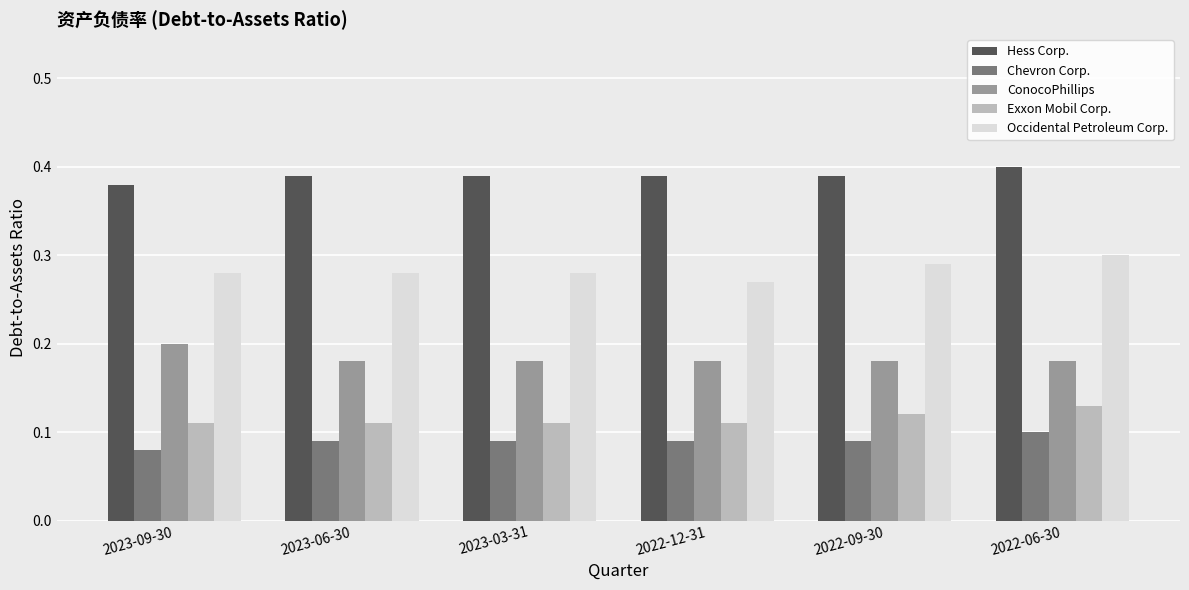

What is the sum of all Chevron Corp. values?

0.5